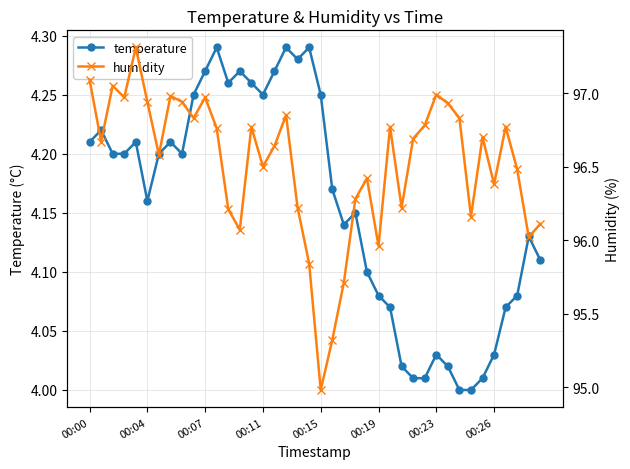

How many lines are shown in the chart?

2